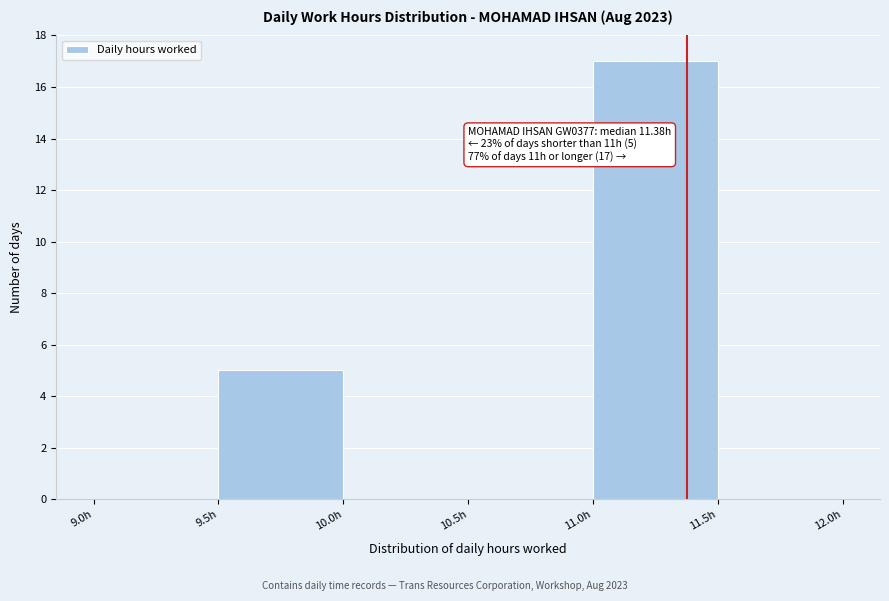

Which range on the x-axis has the tallest bar?

11.0 to 11.5